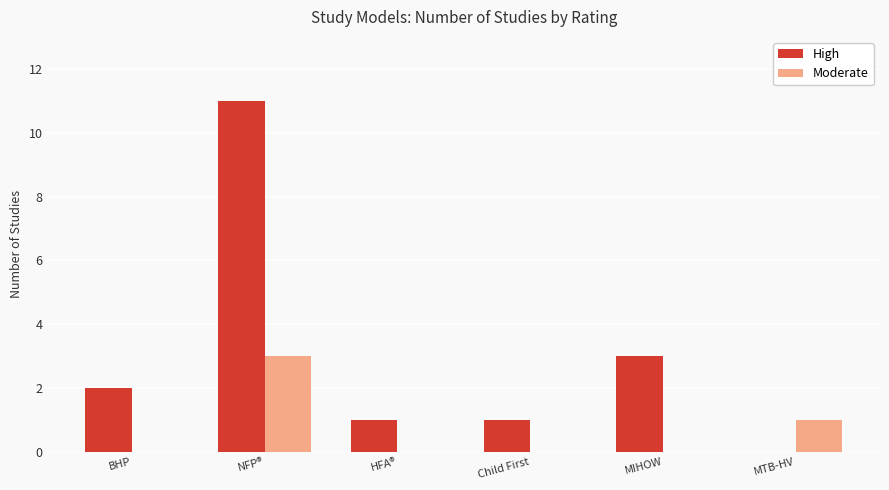

Reading right to left, what are all the values shown in this chart?

High: MTB-HV=0	MIHOW=3	Child First=1	HFA®=1	NFP®=11	BHP=2
Moderate: MTB-HV=1	MIHOW=0	Child First=0	HFA®=0	NFP®=3	BHP=0